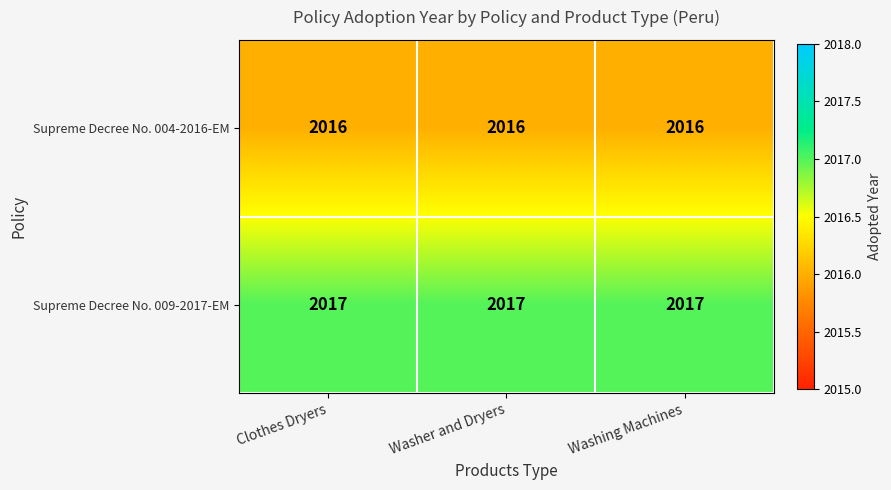

What is the lowest value of the Supreme Decree No. 009-2017-EM series?

2017